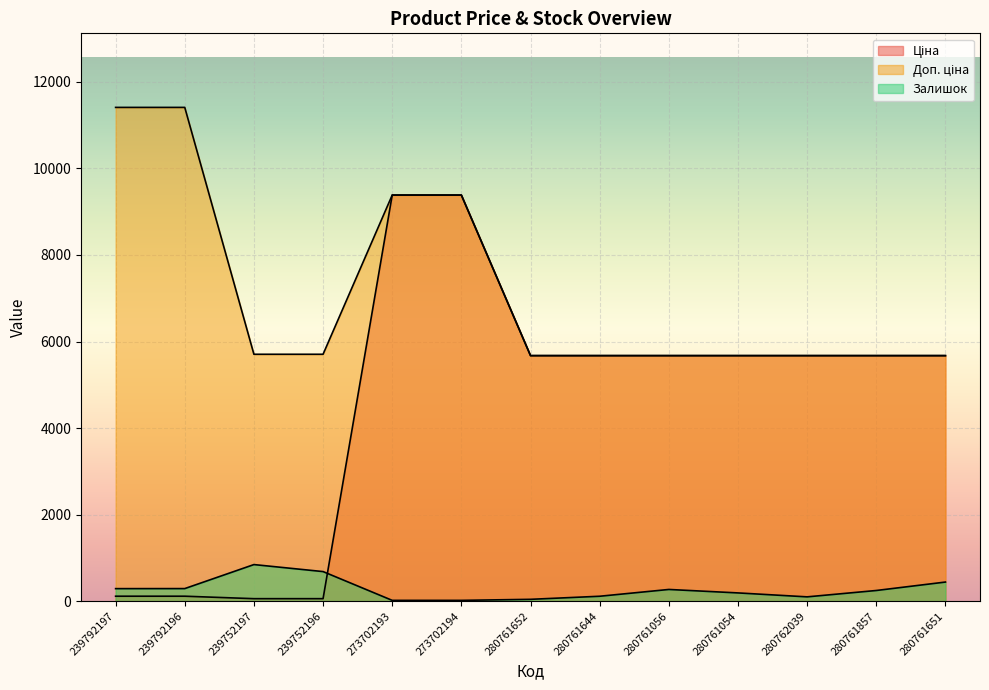

What is the total value across all series at 280762039?

11446.6